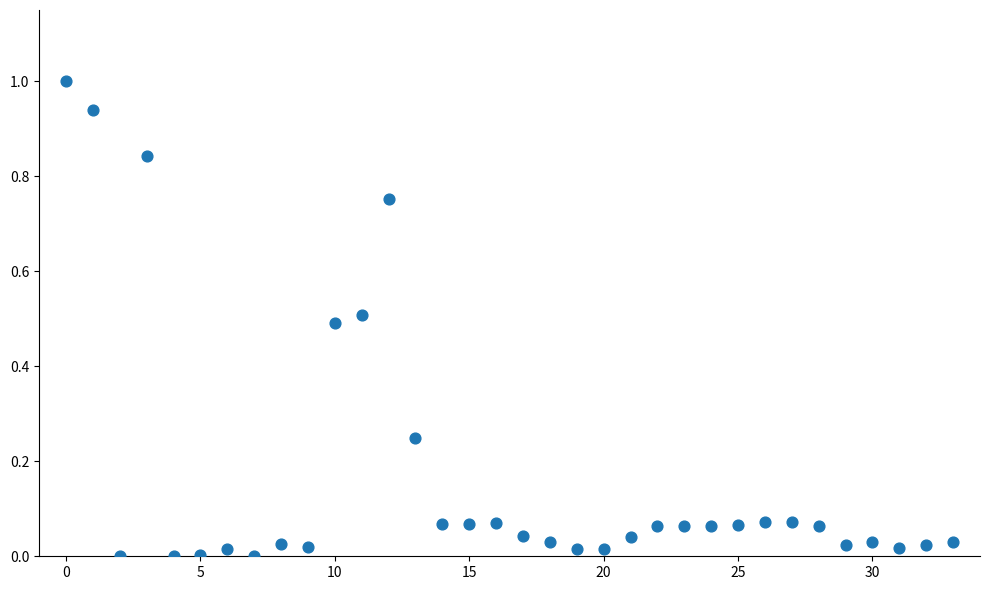

What is the range of Y values (max minus min)?

1.0